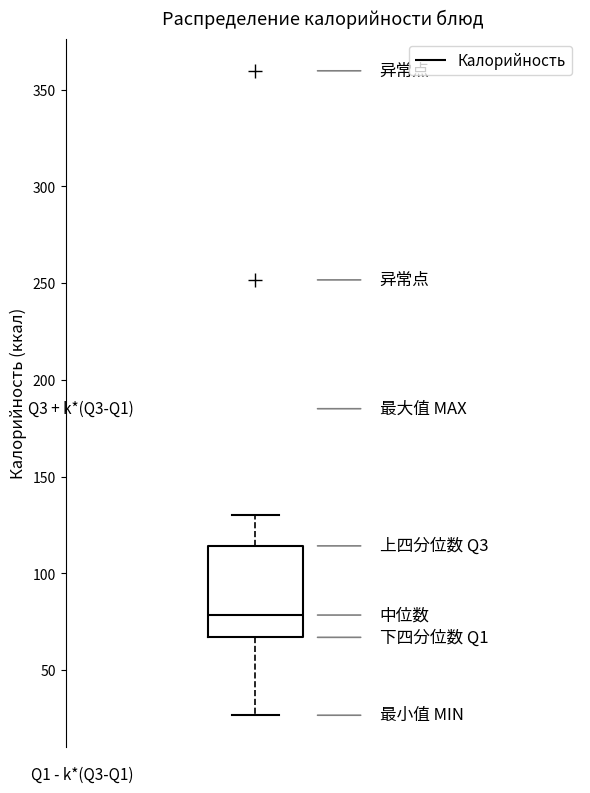

Transcribe this box plot: give where the median line is, the range the box spans, and where the two whiskers end, as read against the y-axis. The values are not printed on the chart, so give them approximately, as read against the axis.

median 80, box 65 to 115, whiskers 25 to 130